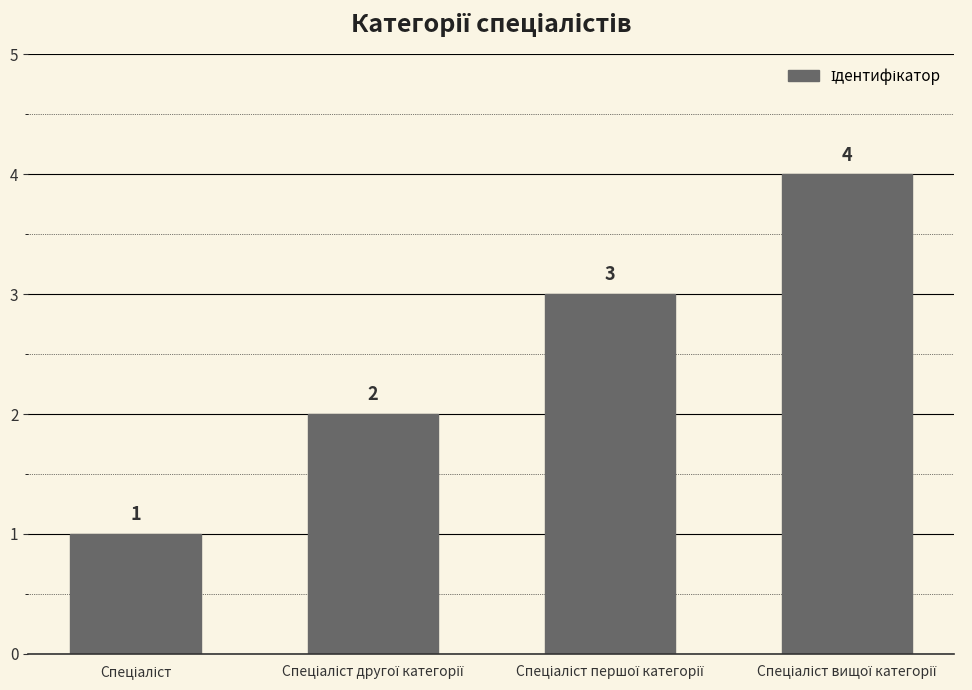

What is the value of the 3rd bar from the left?

3